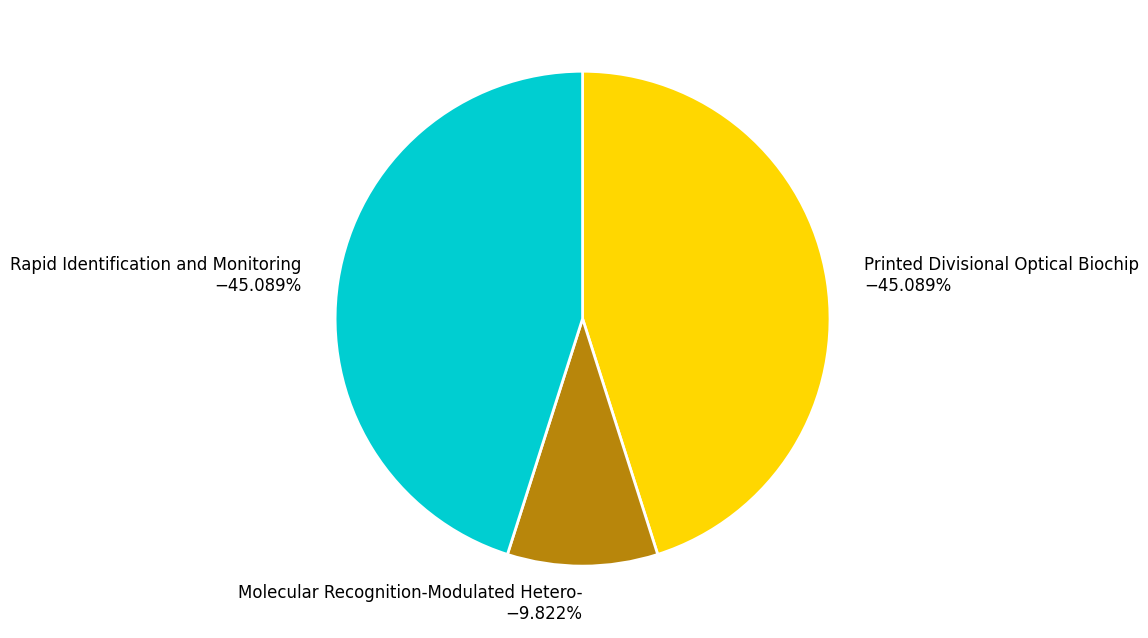

Count the number of slices in the pie.

3